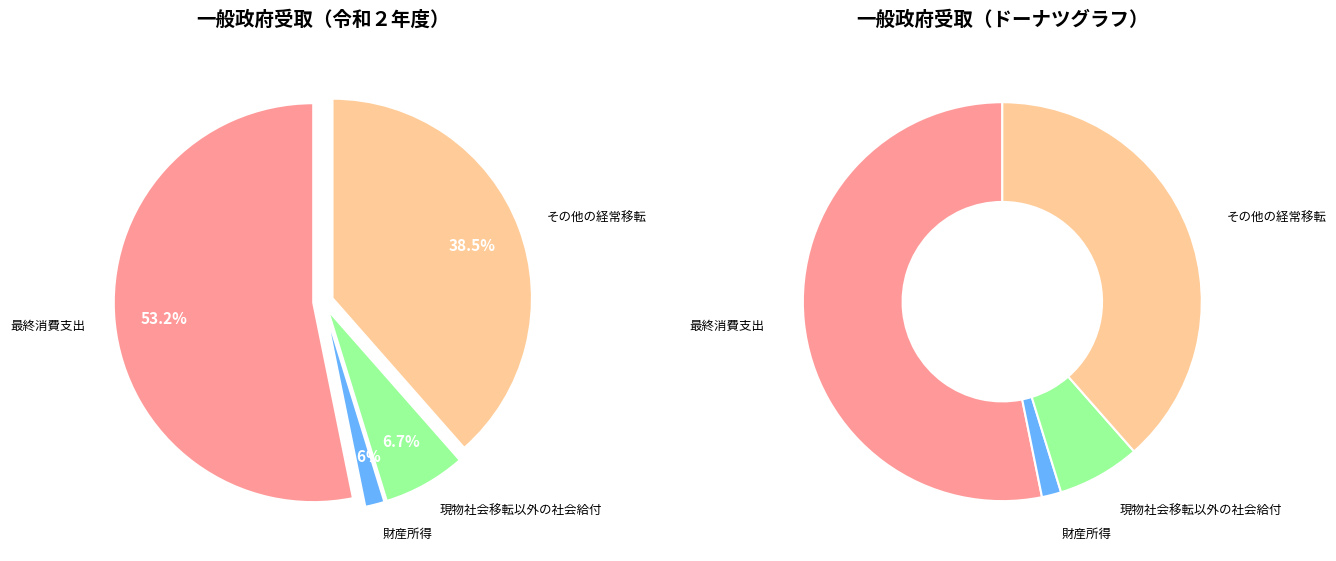

True or false: 現物社会移転以外の社会給付 accounts for 7% of the total.

True